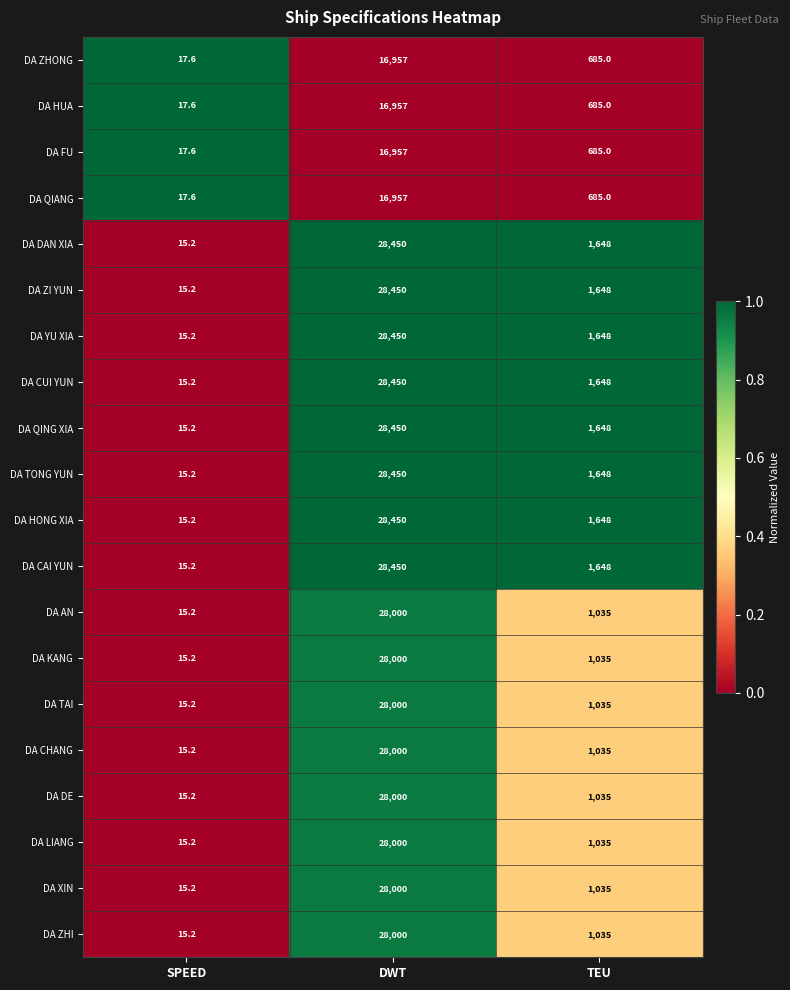

Which category has the lowest value across all series?

SPEED